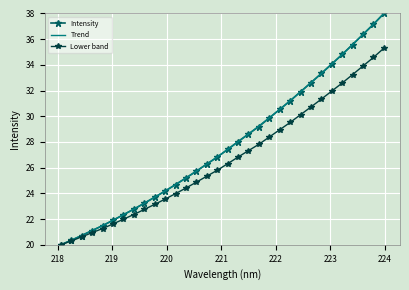

Is this an area chart (filled region under the line)?

No